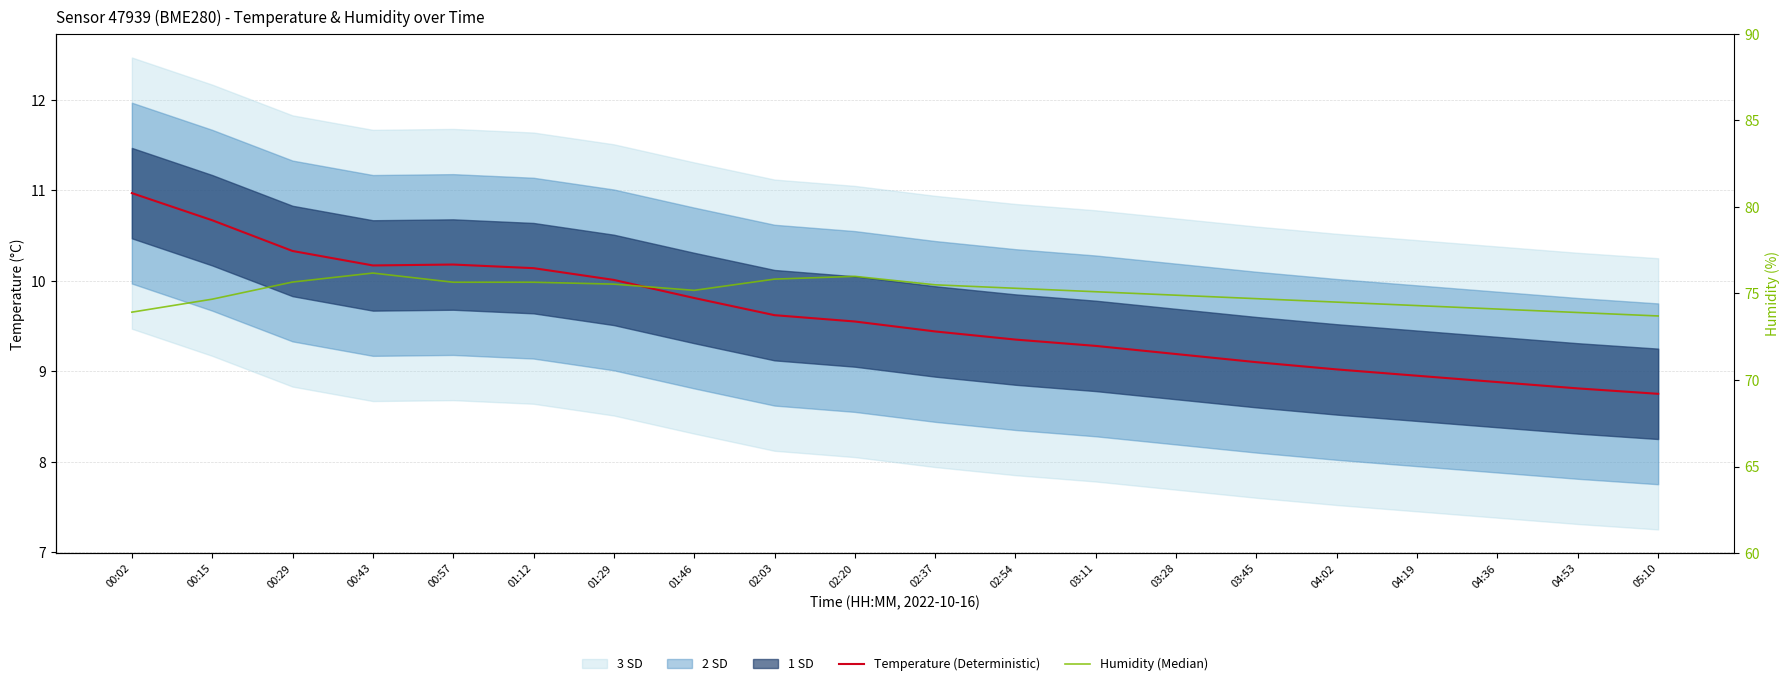

Which series has the largest range (max minus min)?

Humidity (Median)